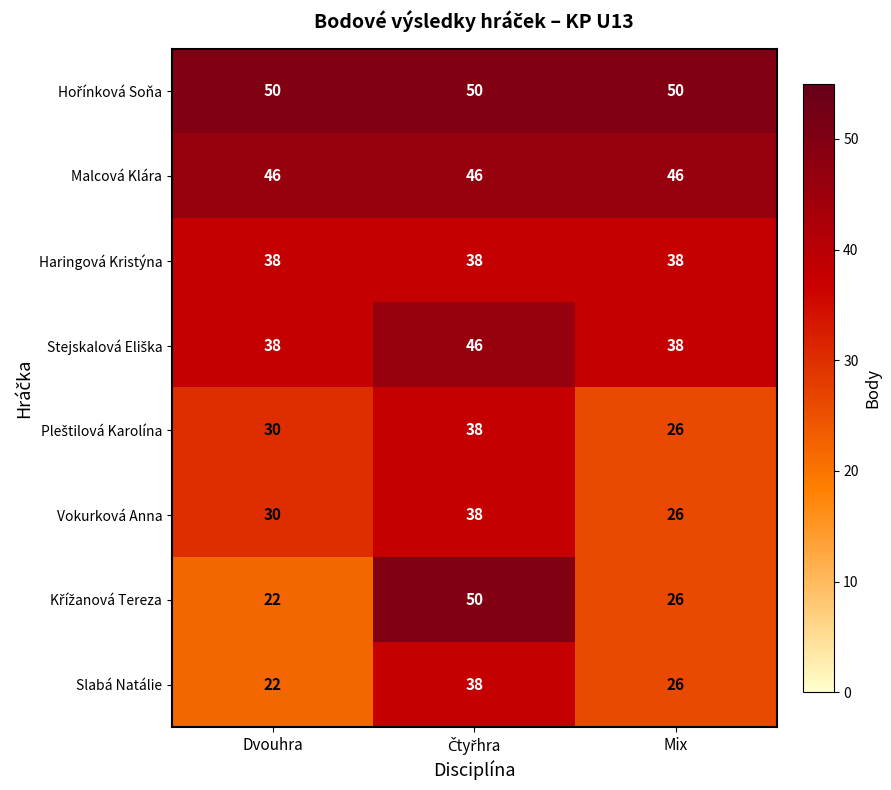

What is the smallest value displayed?

22